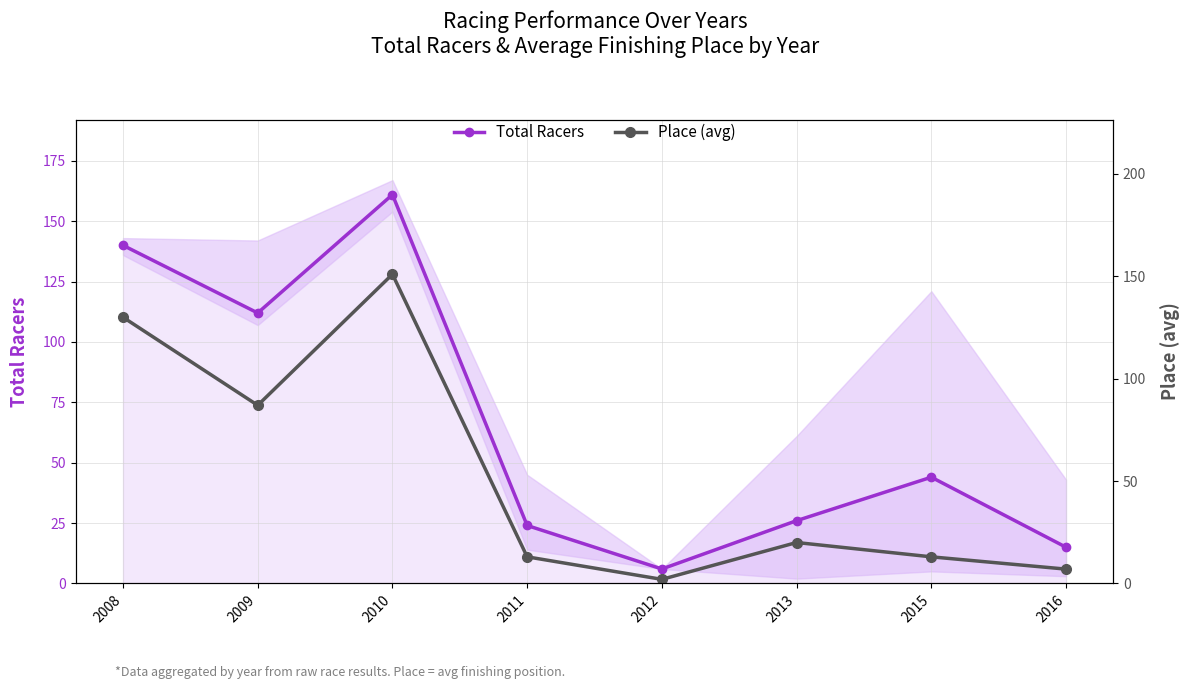

At which label does Place (avg) first exceed 20?

2008